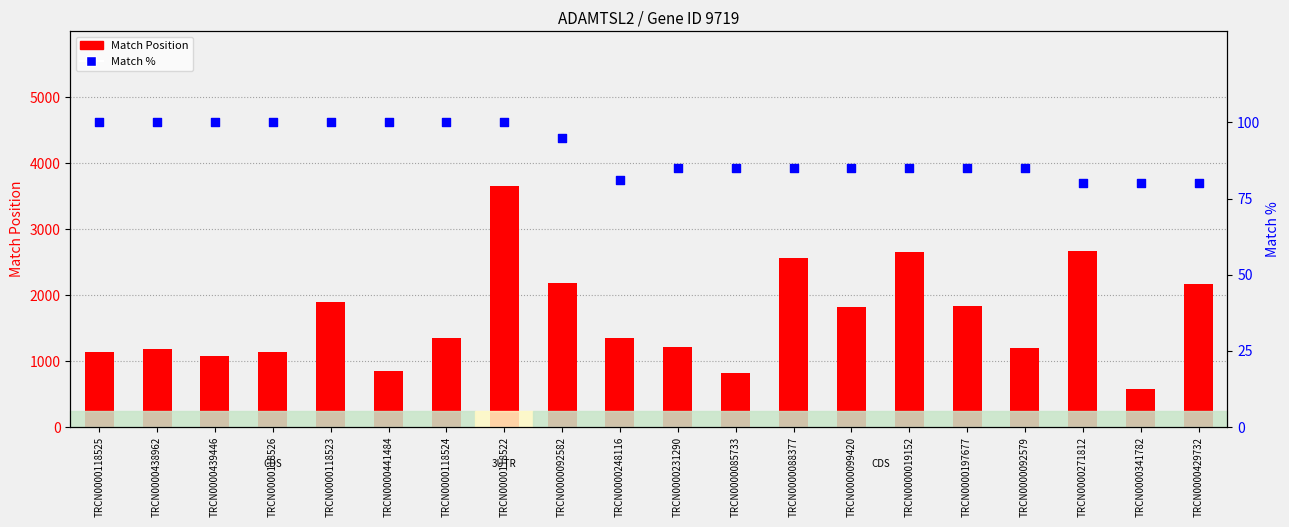

What is the total value across all series at TRCN0000092582?

2272